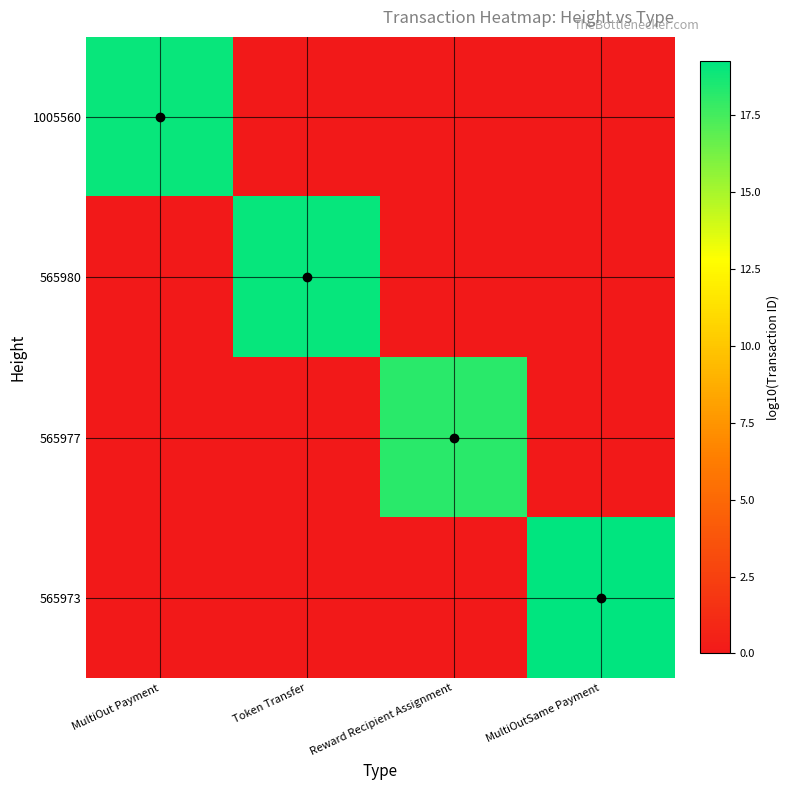

At which category is the sum across all series the highest?

MultiOutSame Payment